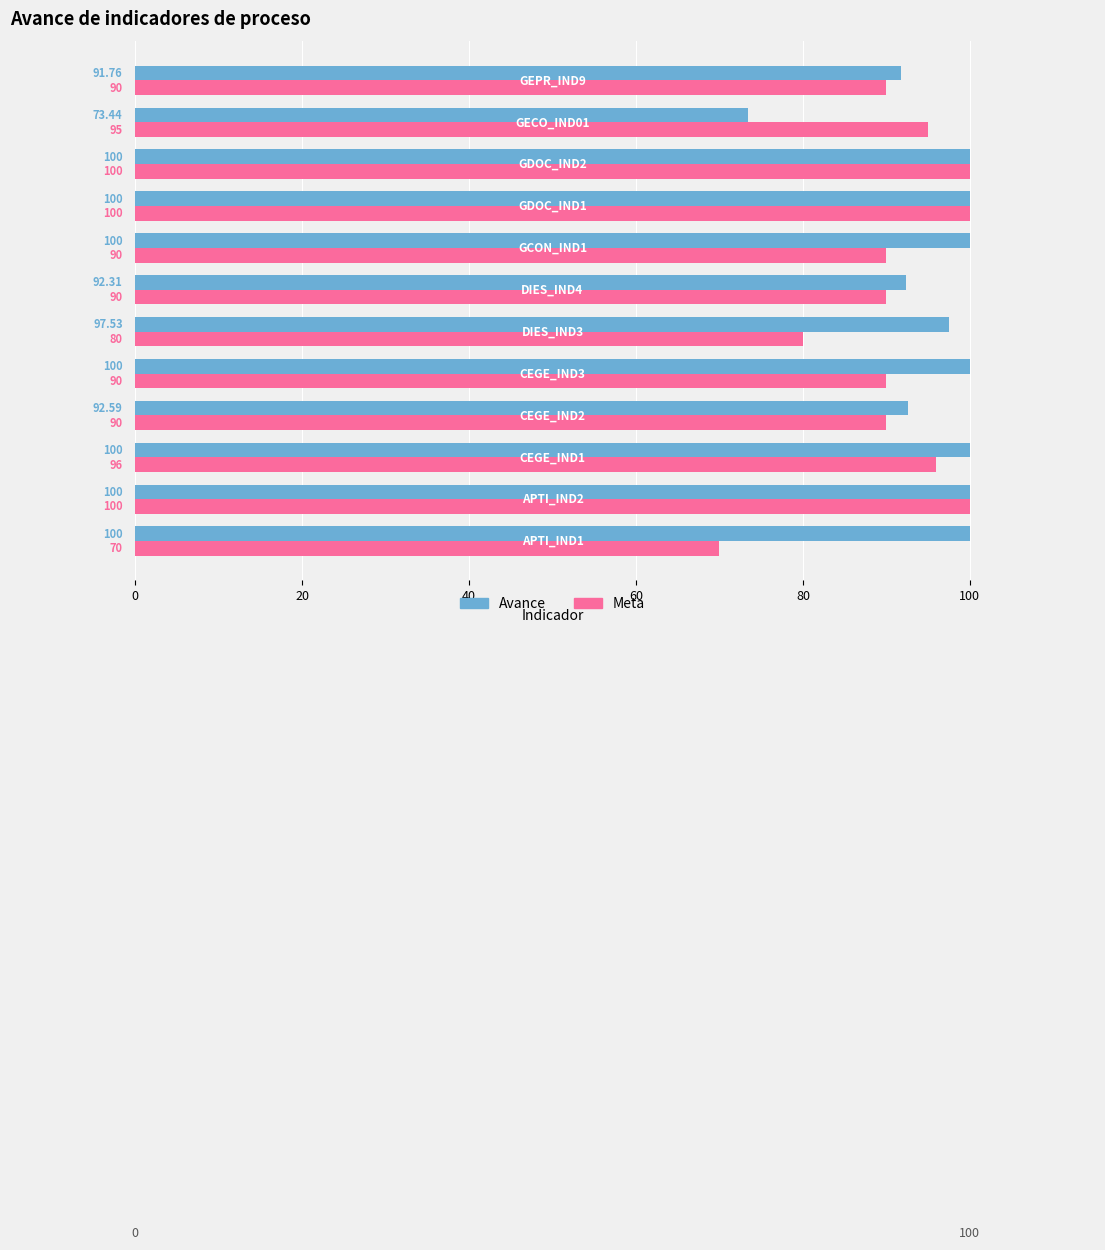

Rank the series by their average value, from highest to lowest.

Avance, Meta